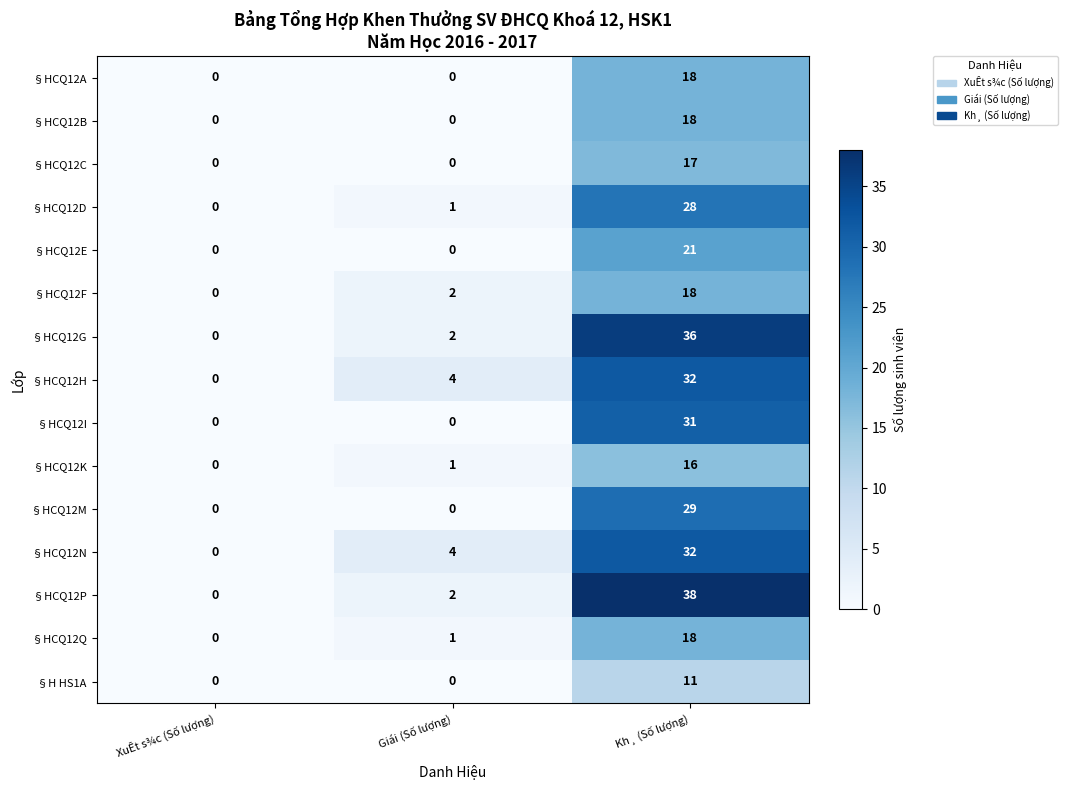

Which category has the highest value in the §HCQ12K series?

Kh¸ (Số lượng)